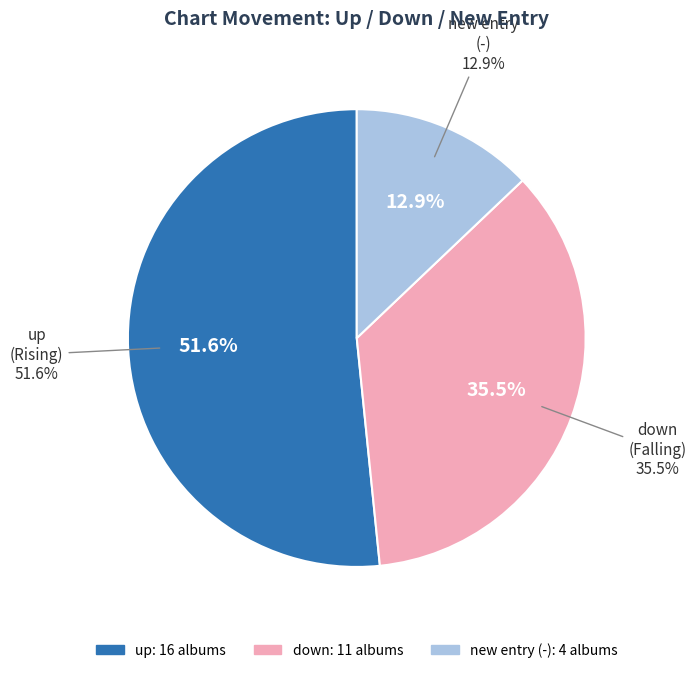

The down slice represents 35% of the pie. True or false?

True